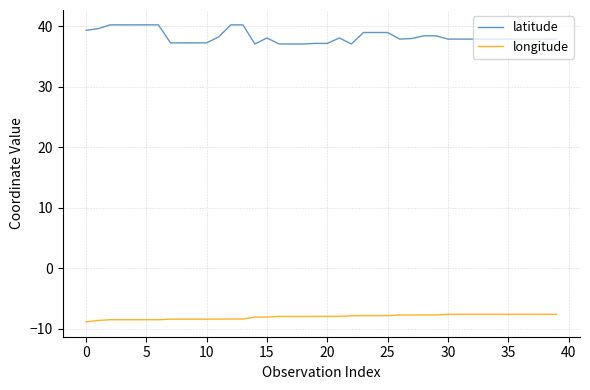

True or false: longitude and latitude cross at least once.

False